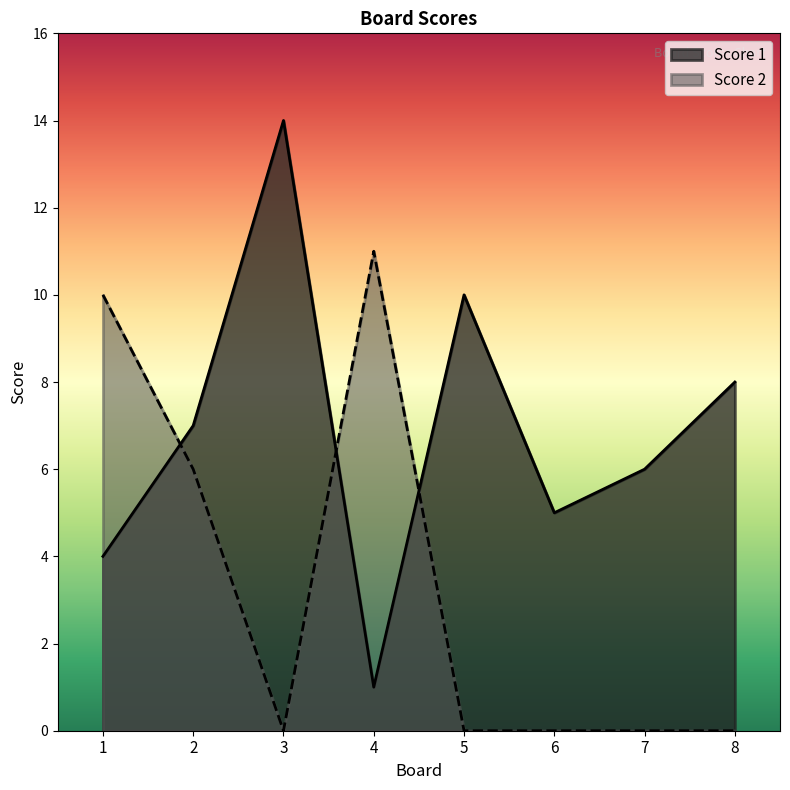

What is the total value across all series at 3?

14